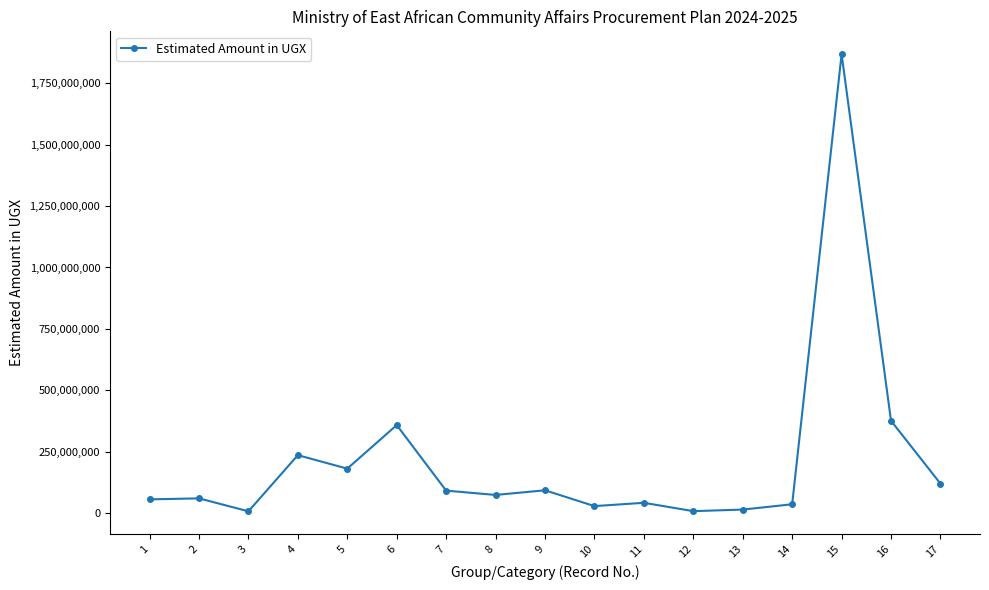

True or false: there are more than 1 points higher than both neighbors.

True